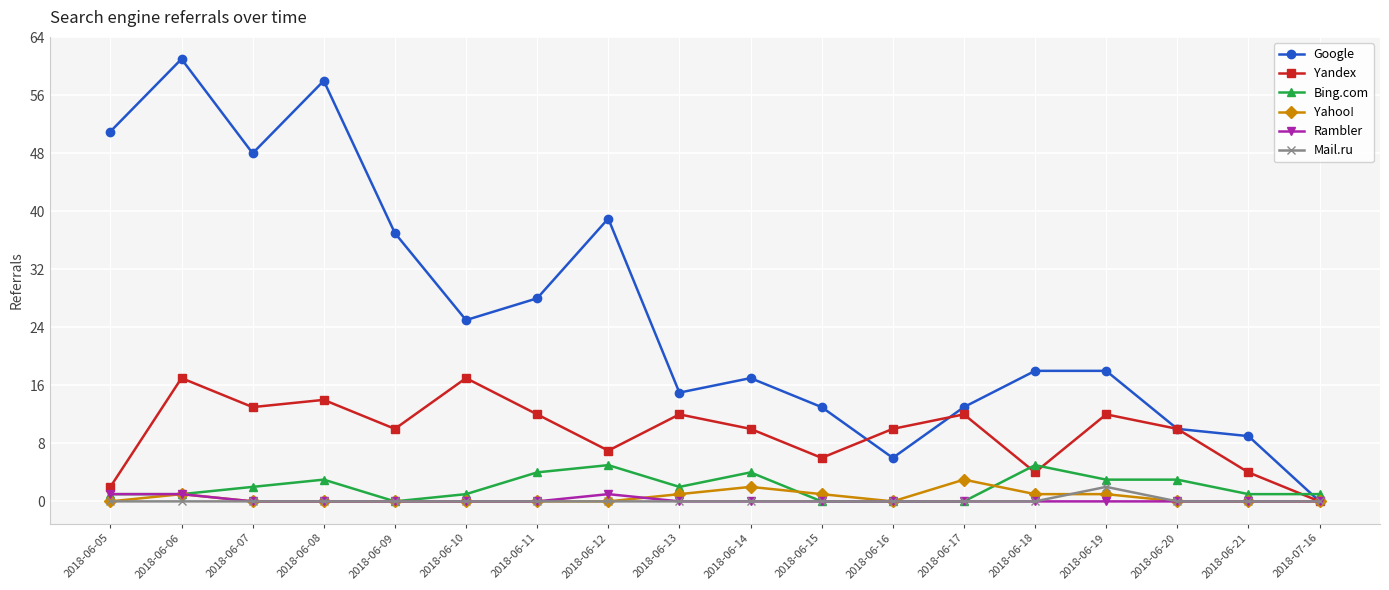

Is it true that Google equals 51 at 2018-06-05?

True